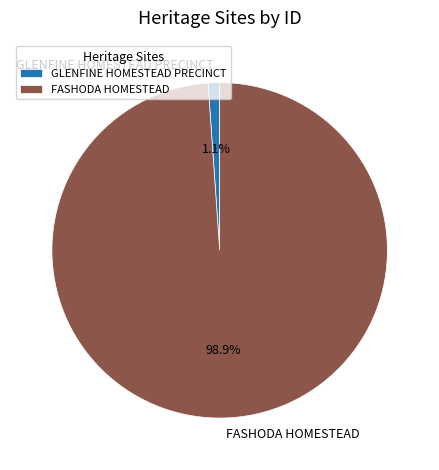

The GLENFINE HOMESTEAD PRECINCT slice represents 1% of the pie. True or false?

True